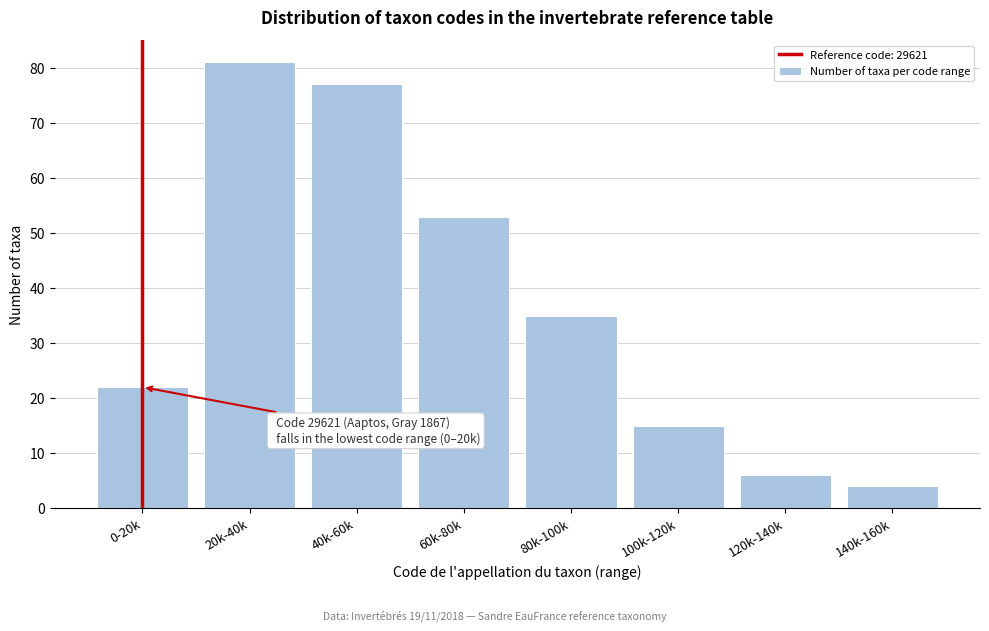

Reading left to right, transcribe all the data shown in this chart.

0-20k=22	20k-40k=81	40k-60k=77	60k-80k=53	80k-100k=35	100k-120k=15	120k-140k=6	140k-160k=4